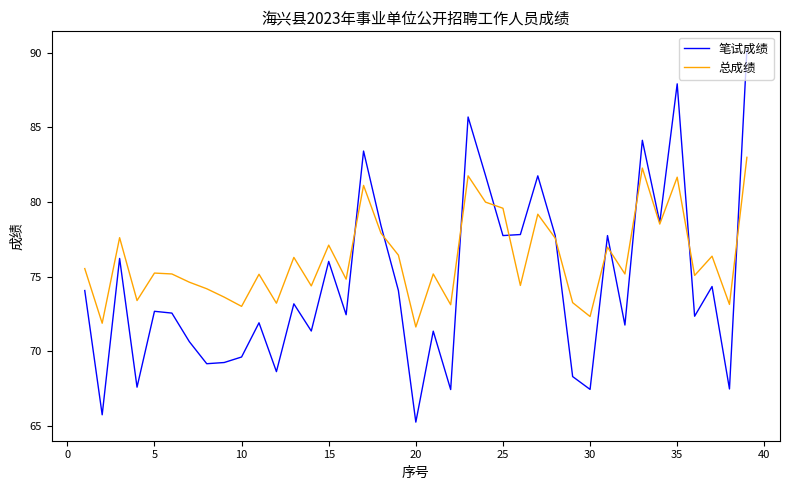

Which series has the largest range (max minus min)?

笔试成绩